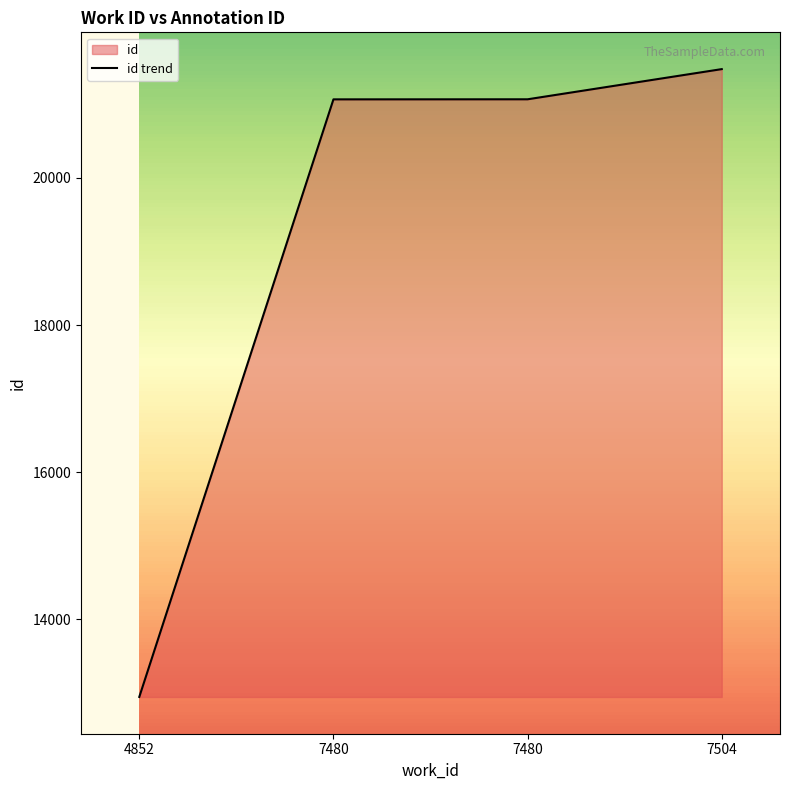

List the labels in order of value, smallest first.

4852, 7480, 7480, 7504